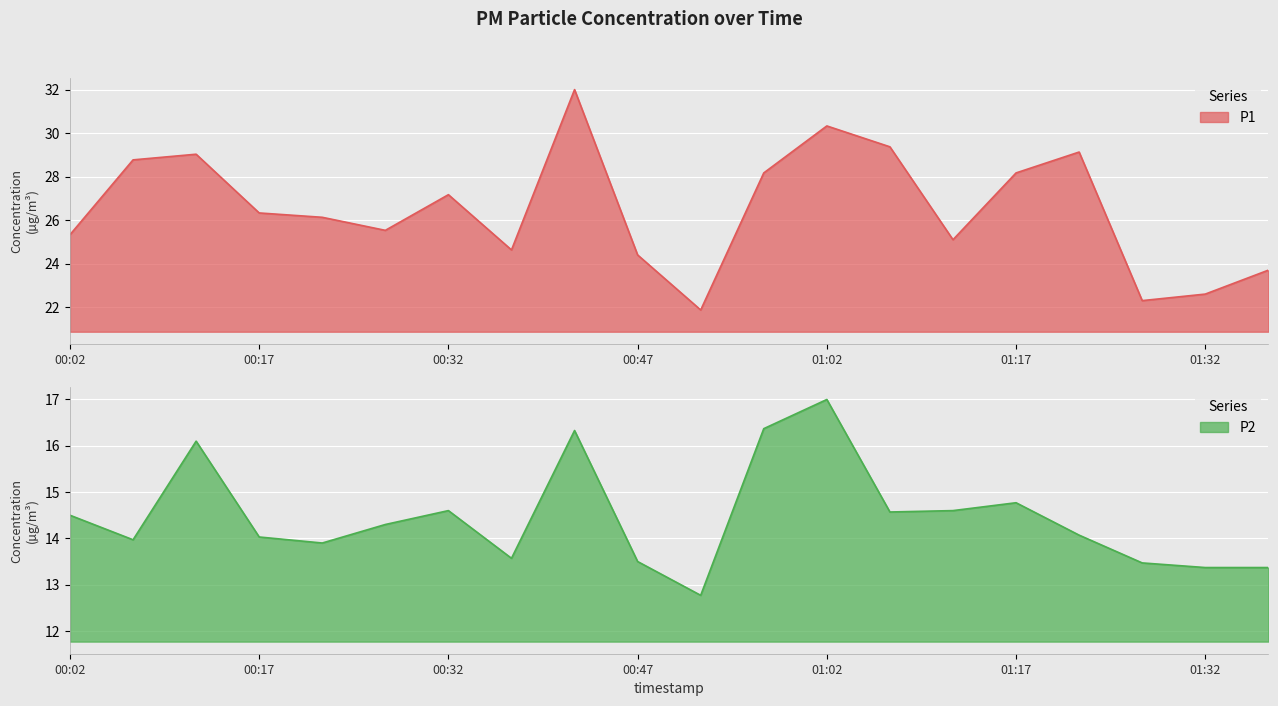

Reading left to right, what are all the values shown in this chart?

P1: 25.3	28.8	29.0	26.3	26.1	25.5	27.2	24.6	32.0	24.4	21.9	28.2	30.3	29.4	25.1	28.2	29.1	22.3	22.6	23.7
P2: 14.5	14.0	16.1	14.0	13.9	14.3	14.6	13.6	16.3	13.5	12.8	16.4	17.0	14.6	14.6	14.8	14.1	13.5	13.4	13.4